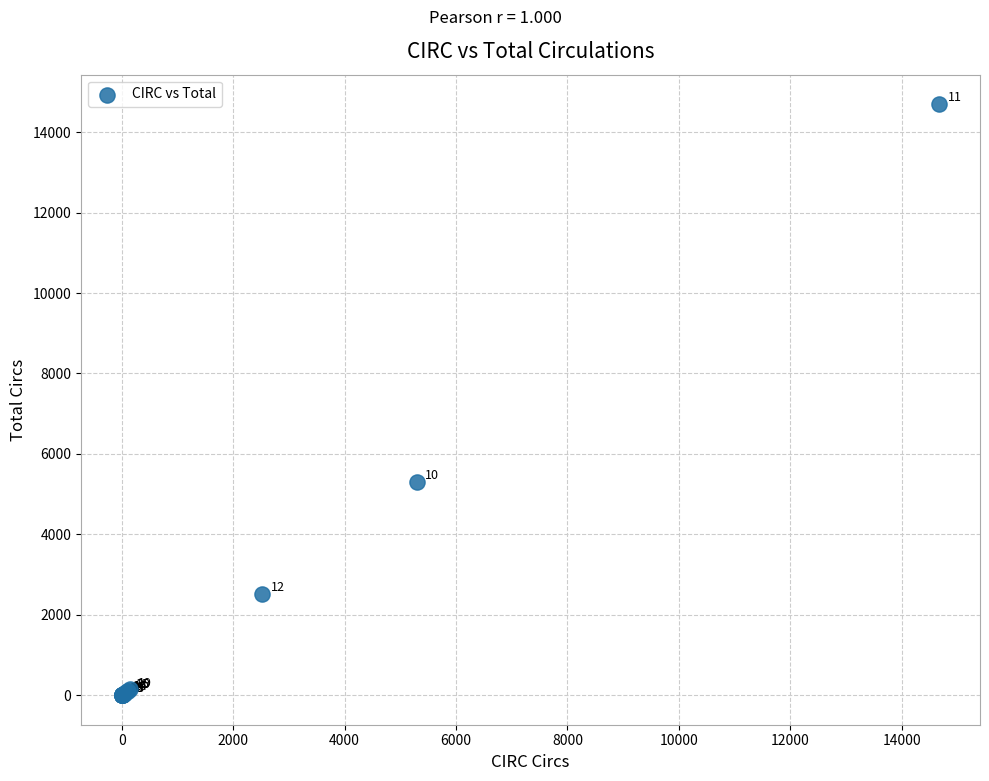

What Y value in the scatter plot is closest to 7348?

5305